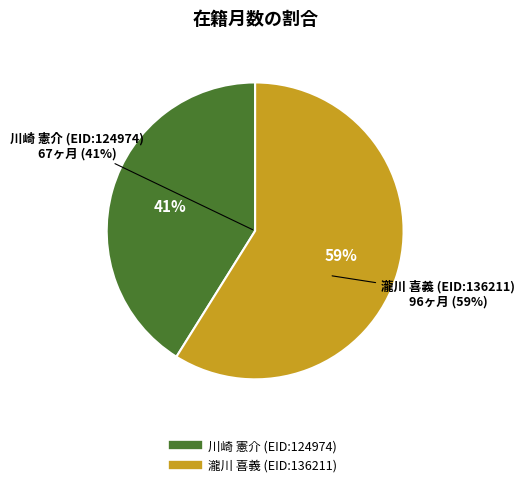

How many segments does this pie chart have?

2